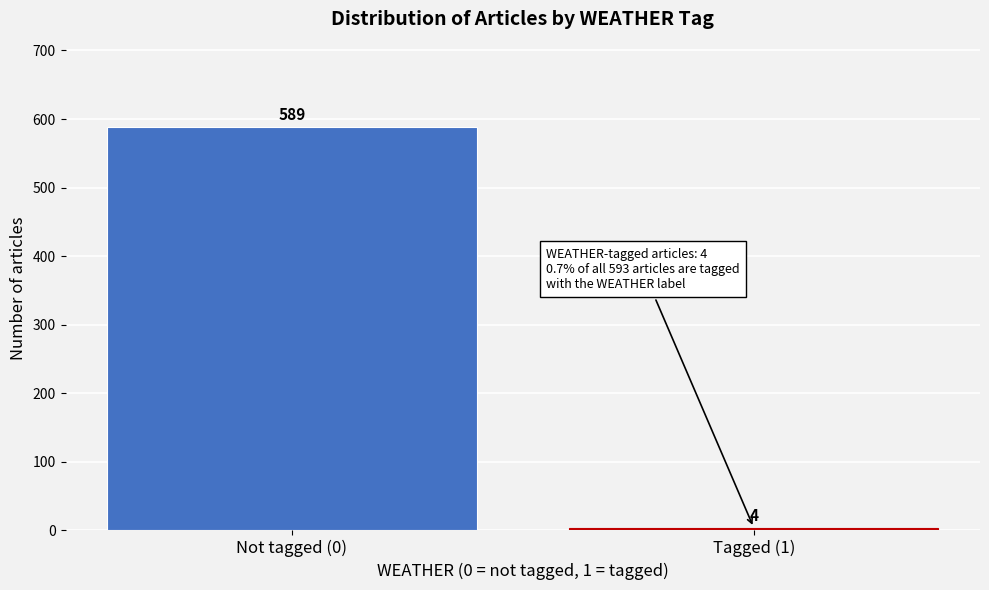

Reading left to right, transcribe all the data shown in this chart.

Not tagged (0)=589	Tagged (1)=4